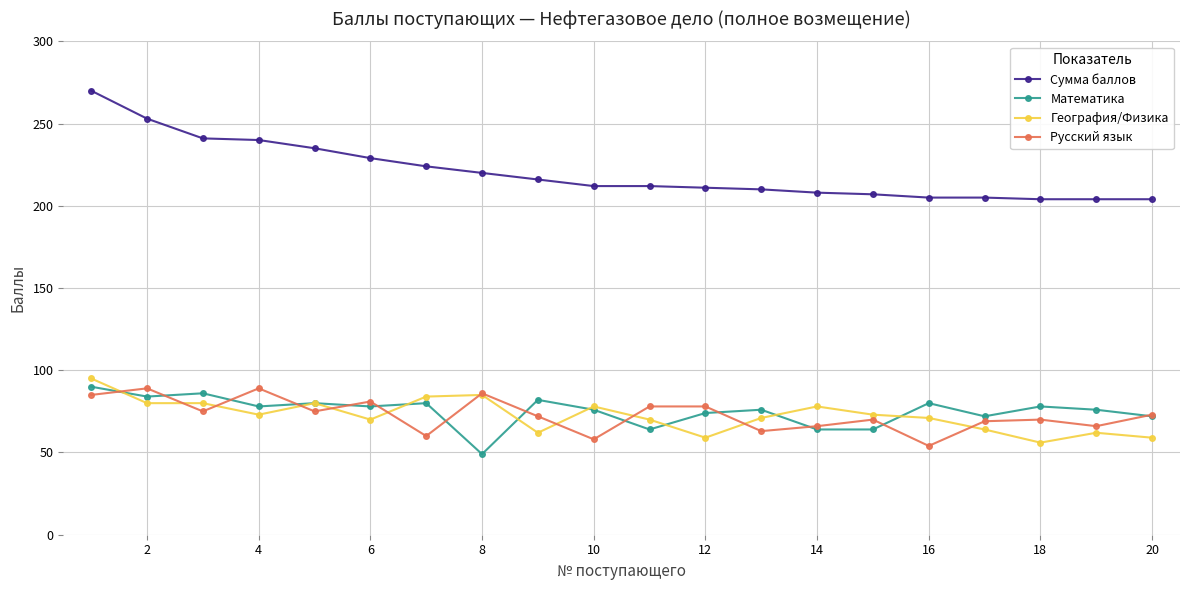

Which series has the largest total across all categories?

Сумма баллов